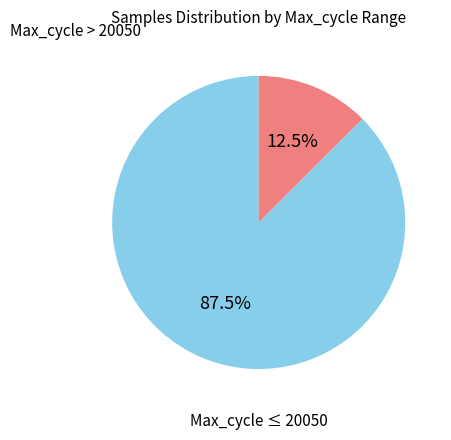

Is there any slice that represents more than half of the pie?

Yes